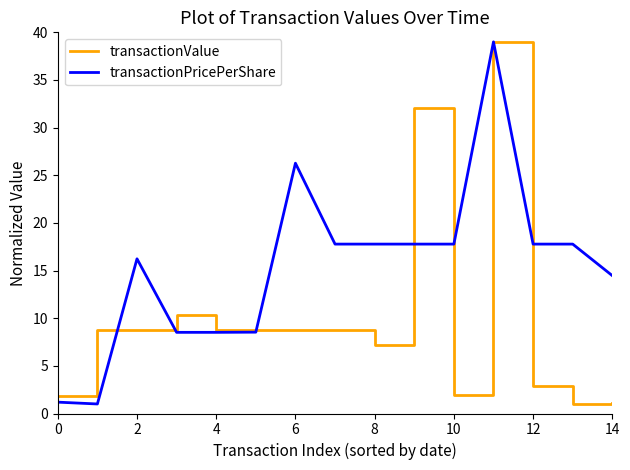

Rank the series by their average value, from lowest to highest.

transactionValue, transactionPricePerShare